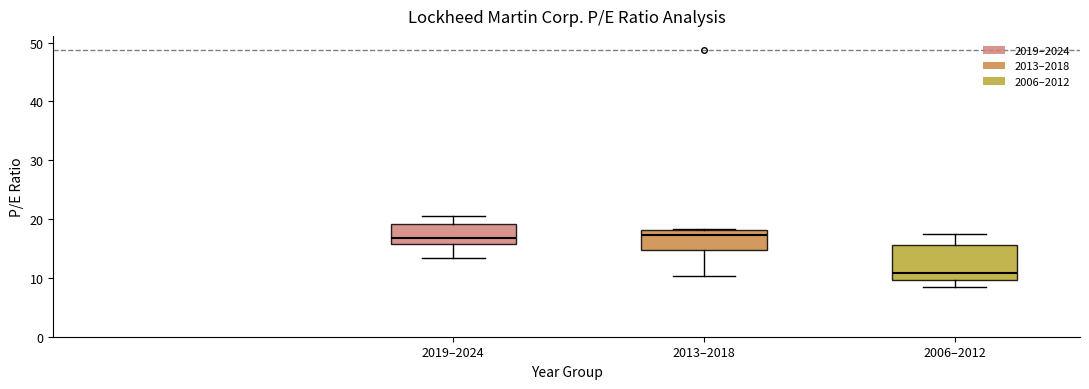

Where does the lower whisker of the box for 2006–2012 end on the y-axis? The values are not printed on the chart, so give them approximately, as read against the axis.

8